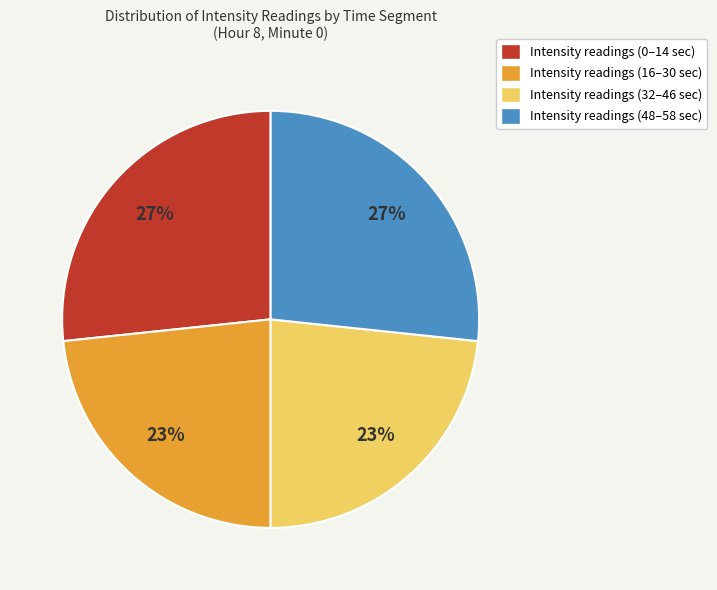

Do Intensity readings (0–14 sec) and Intensity readings (48–58 sec) together represent more than half of the pie?

Yes